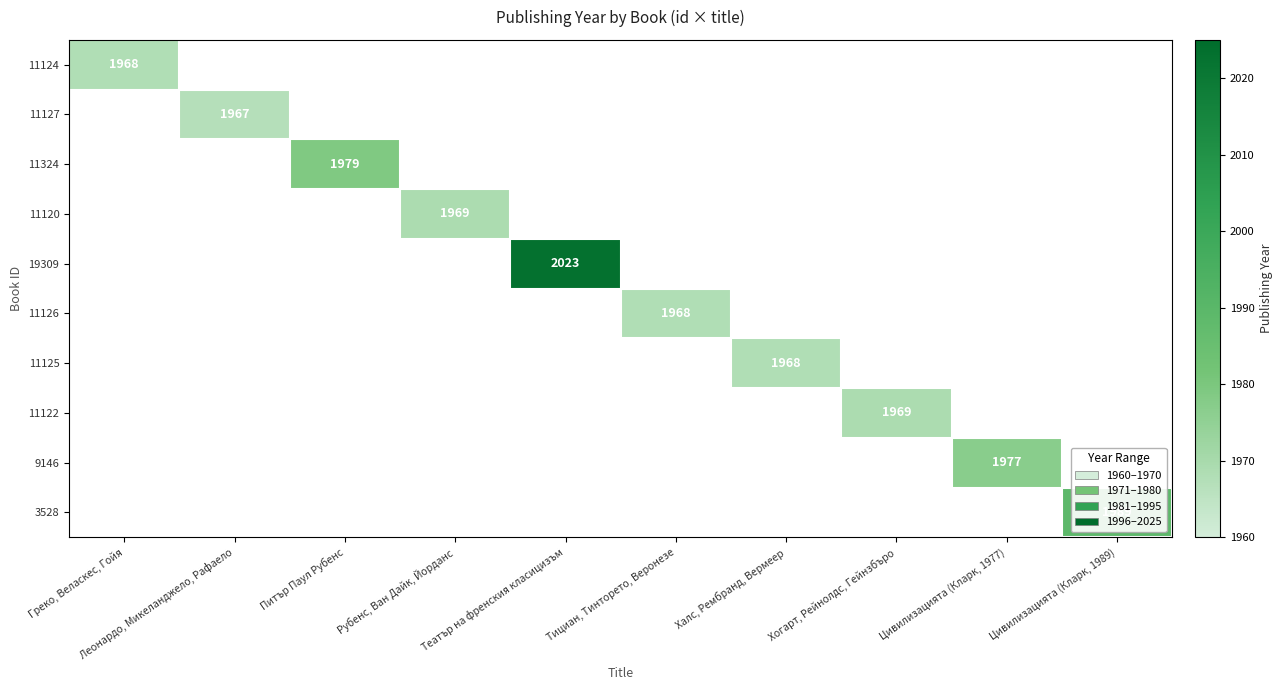

Which label corresponds to the smallest value in the chart?

Леонардо, Микеланджело, Рафаело